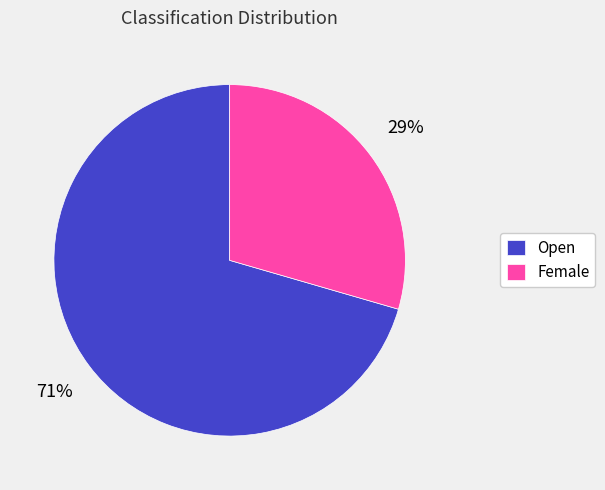

To the nearest percent, what is the combined percentage of Female and Open?

100%